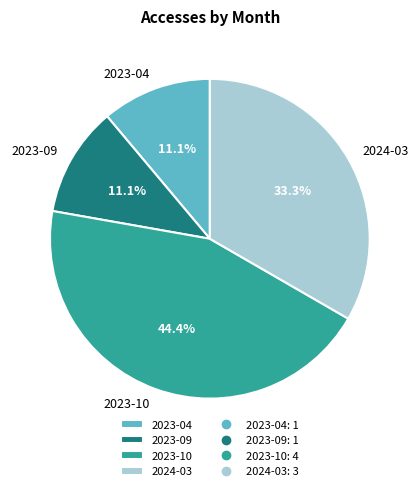

Does 2023-09 represent more than half of the total?

No